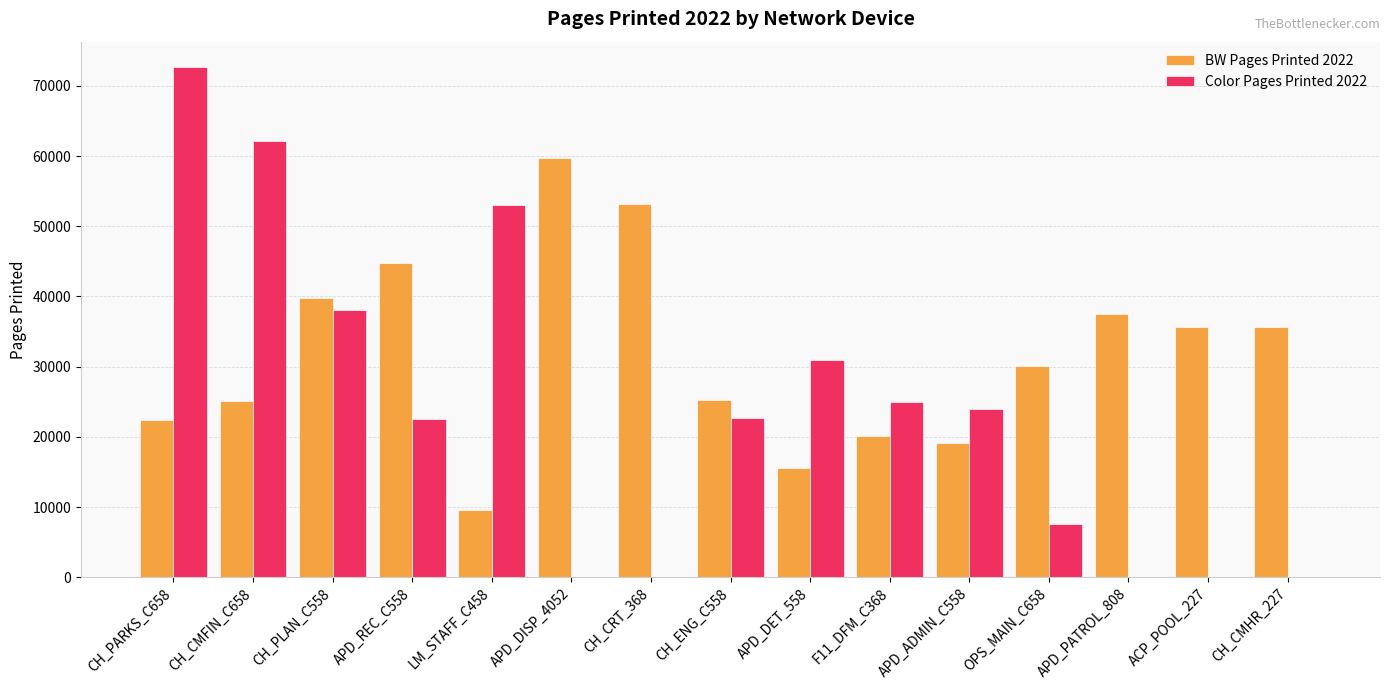

What is the maximum value shown in the chart?

72674